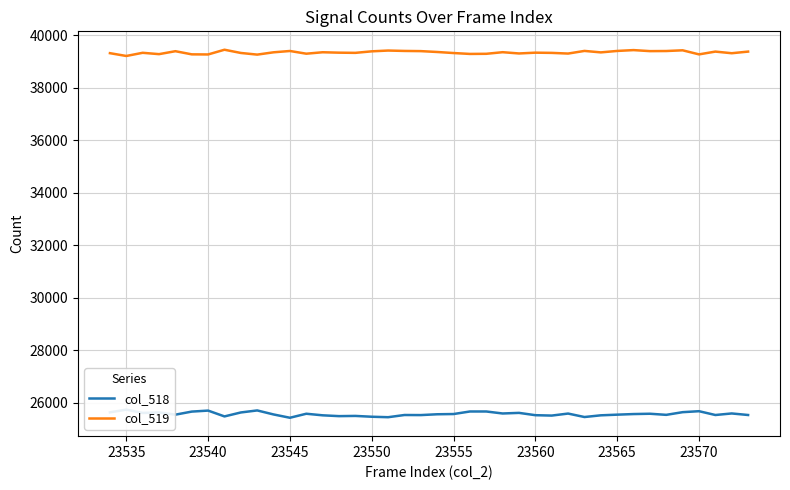

What is the maximum value for col_519?

39453